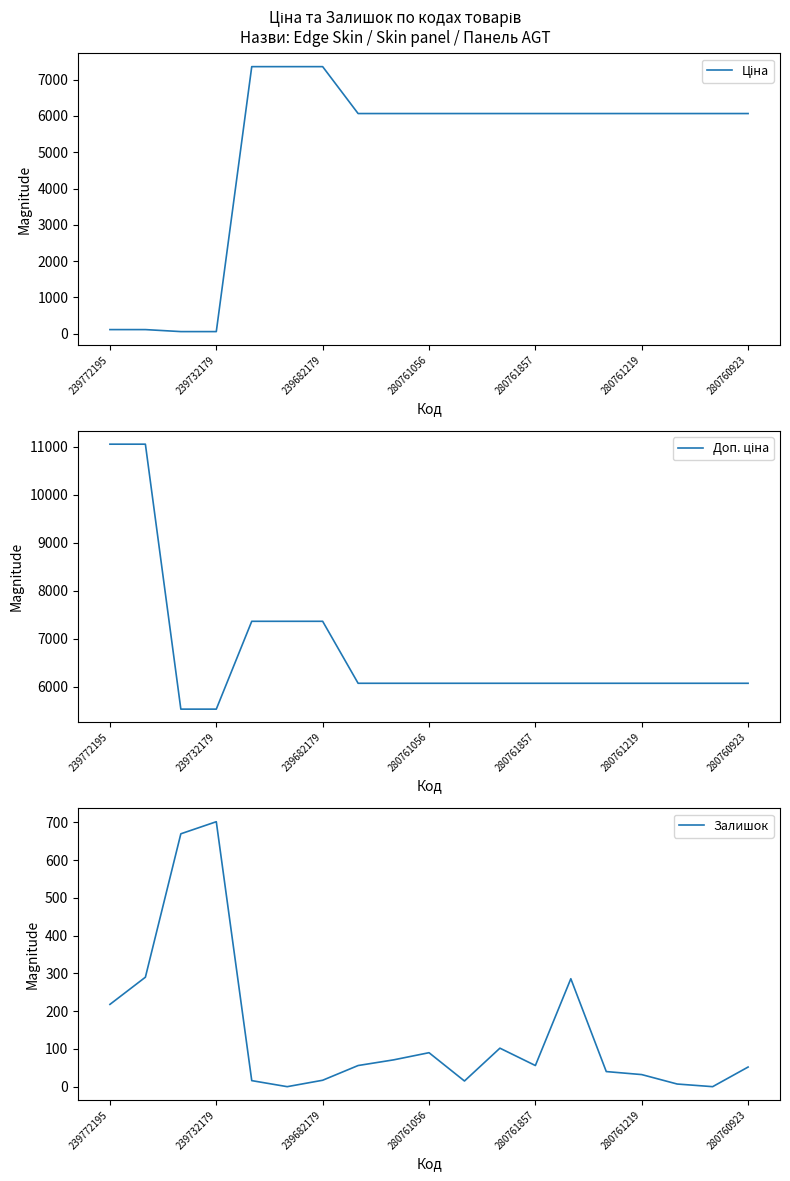

Is the value of Доп. ціна at 10 greater than the value of Залишок at 280761056?

Yes